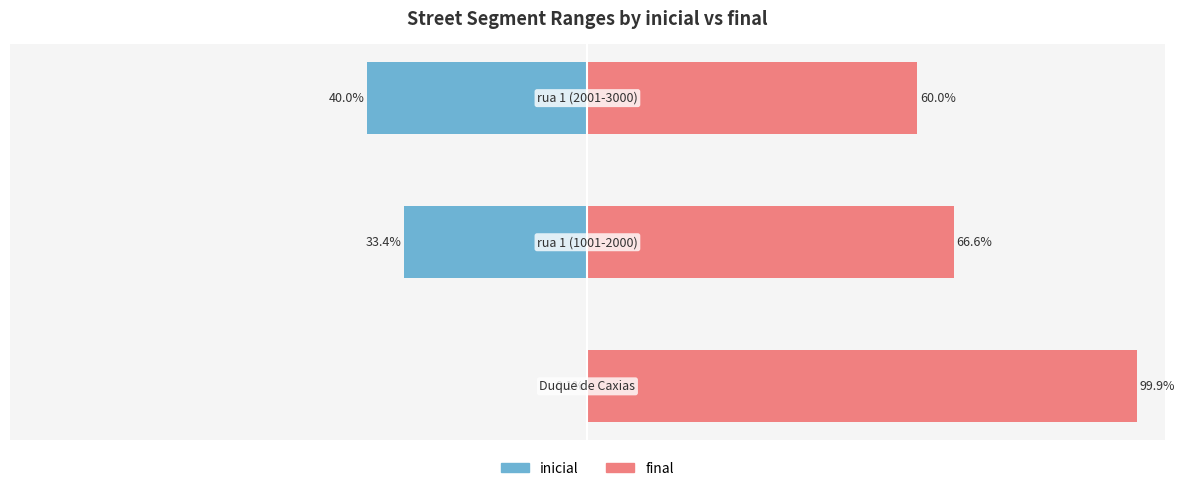

Rank the categories by final value from lowest to highest.

2, 1, 0